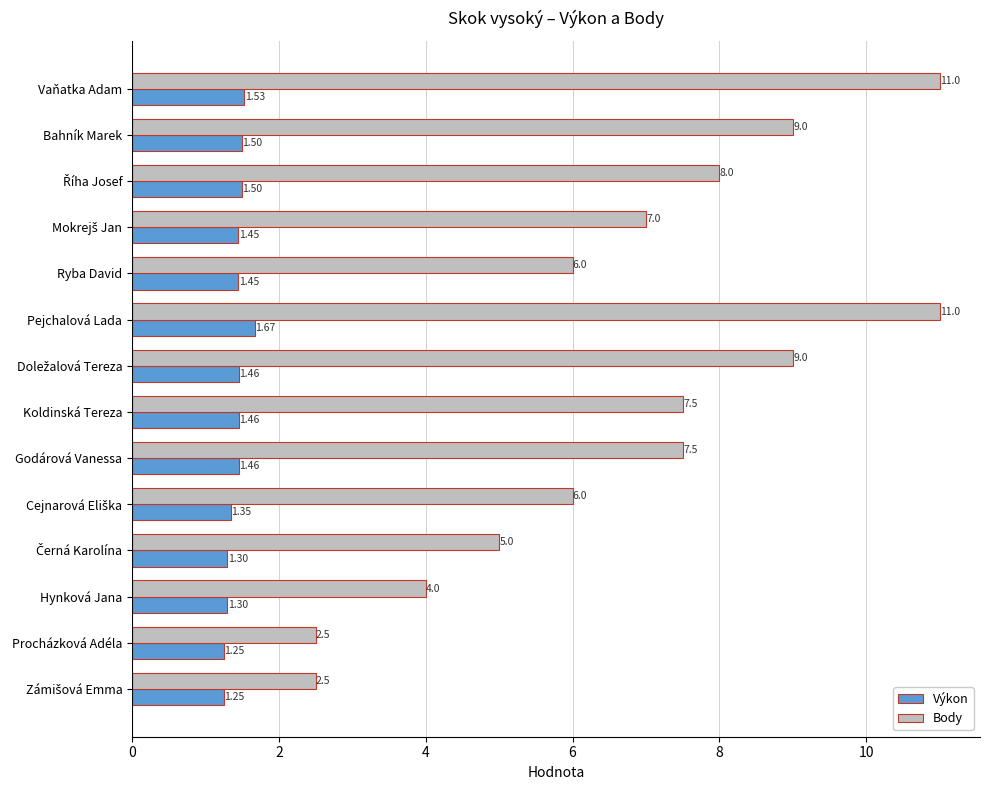

Which series has the largest range (max minus min)?

Body